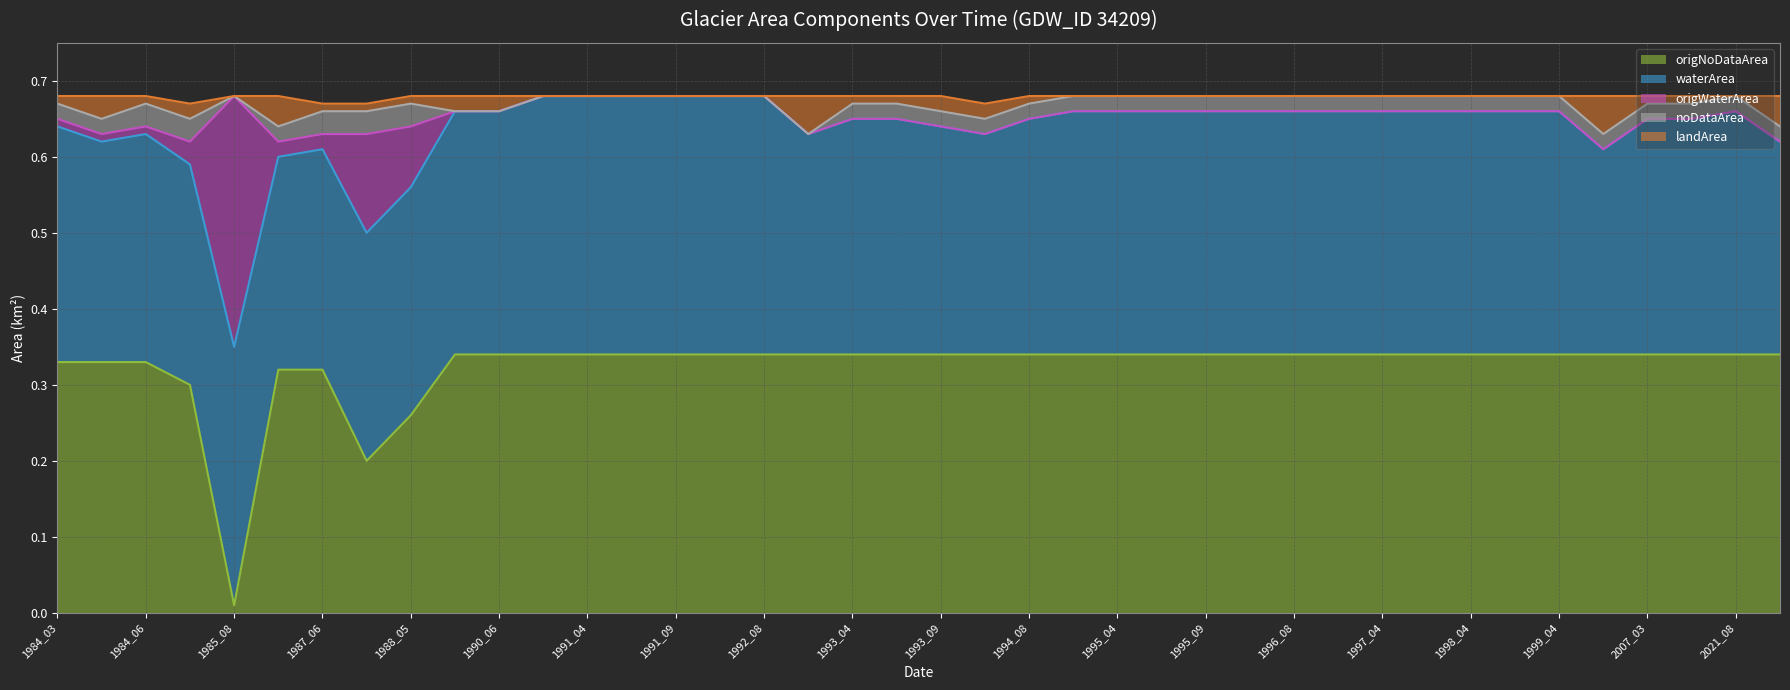

Which series changed the most between 1984_04 and 1998_04?

waterArea